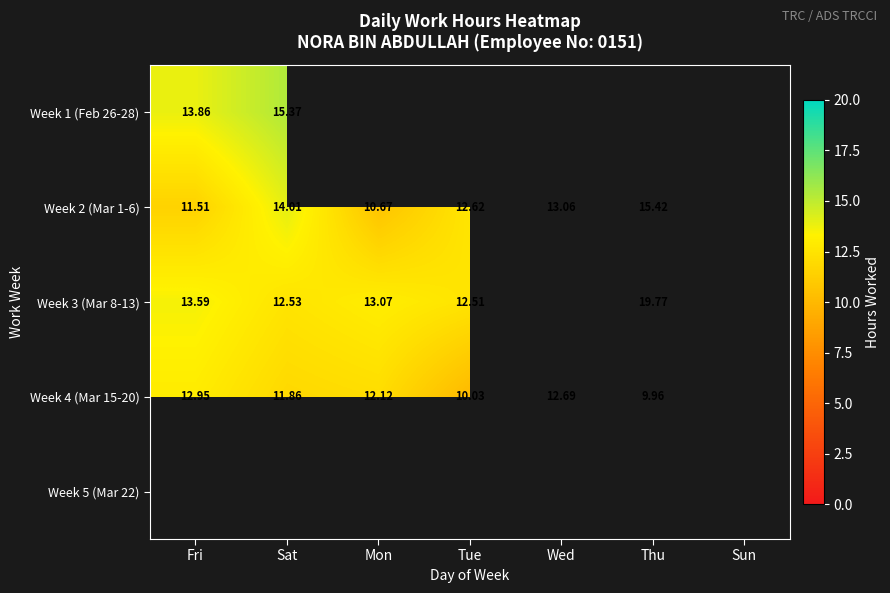

What is the total value across all series at Thu?

45.1